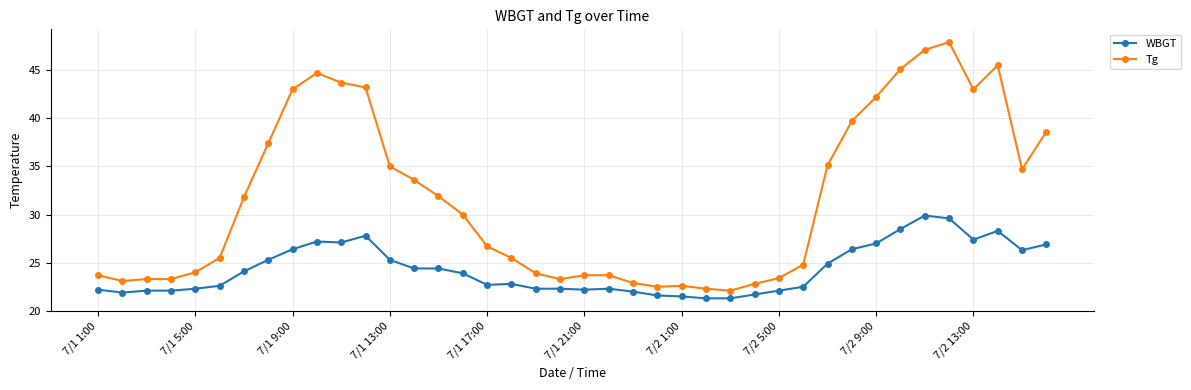

True or false: Tg and WBGT intersect in this chart.

False